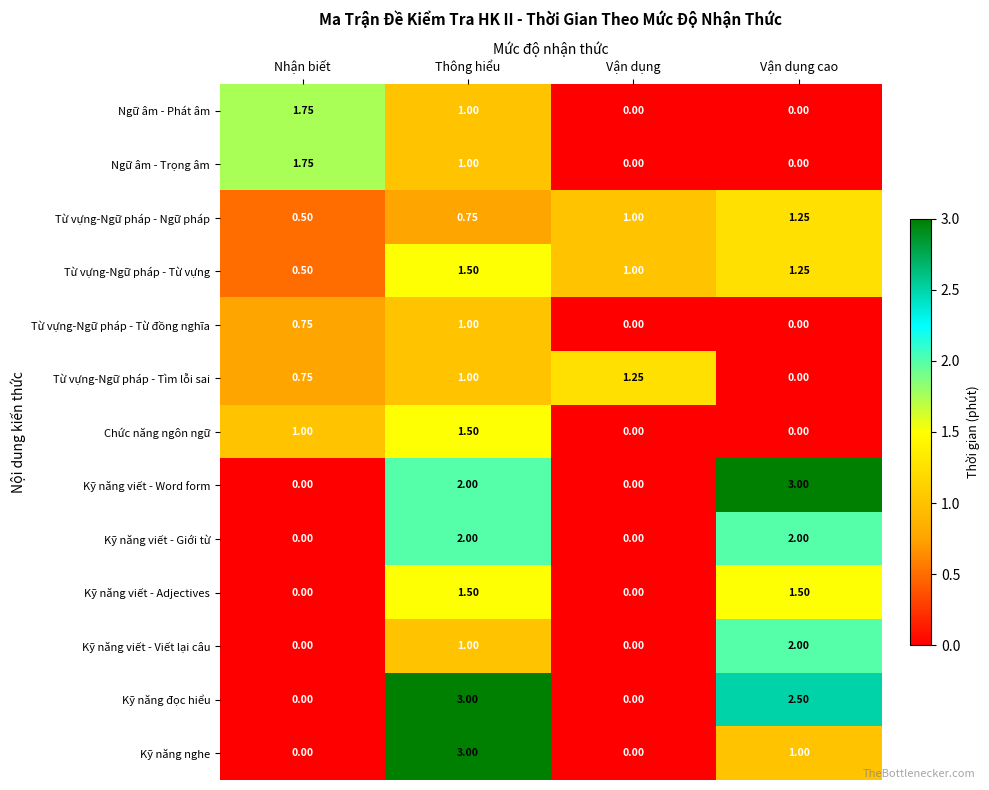

List the labels in order of Từ vựng-Ngữ pháp - Tìm lỗi sai value, smallest first.

Vận dụng cao, Nhận biết, Thông hiểu, Vận dụng